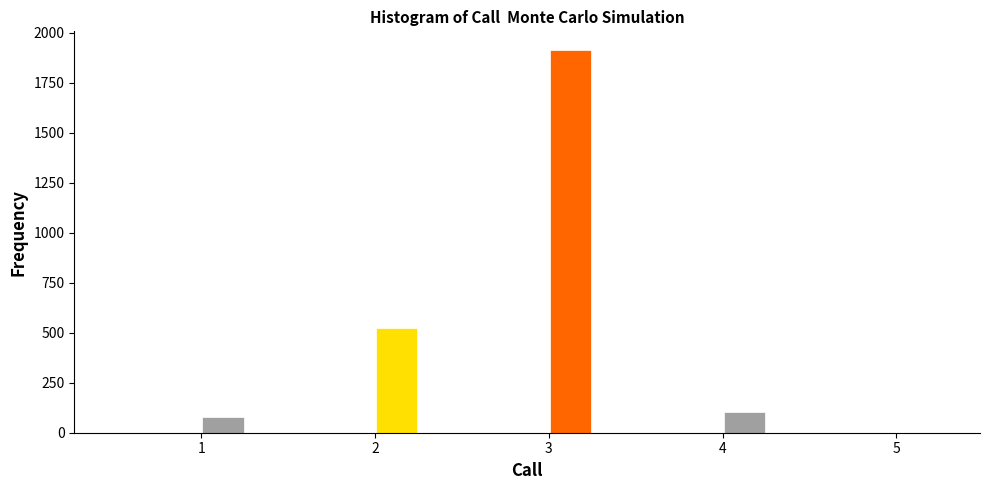

Around what value on the x-axis is the tallest bar? Give the approximate position of its centre, as read against the axis.

3.1